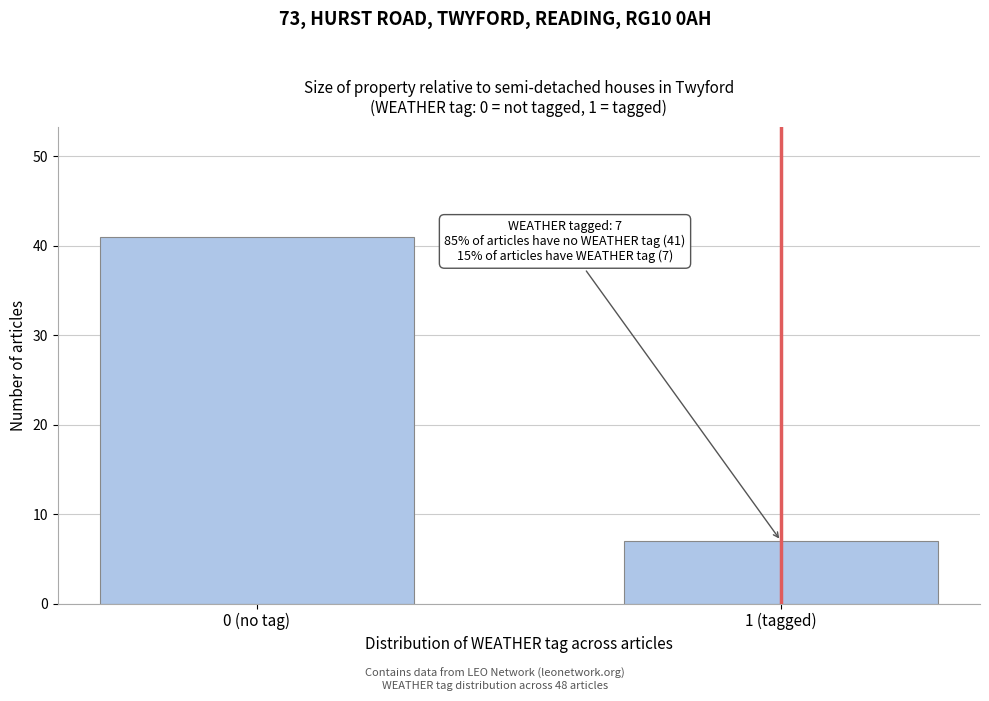

Reading left to right, list all the values displayed in this chart.

0 (no tag)=41	1 (tagged)=7